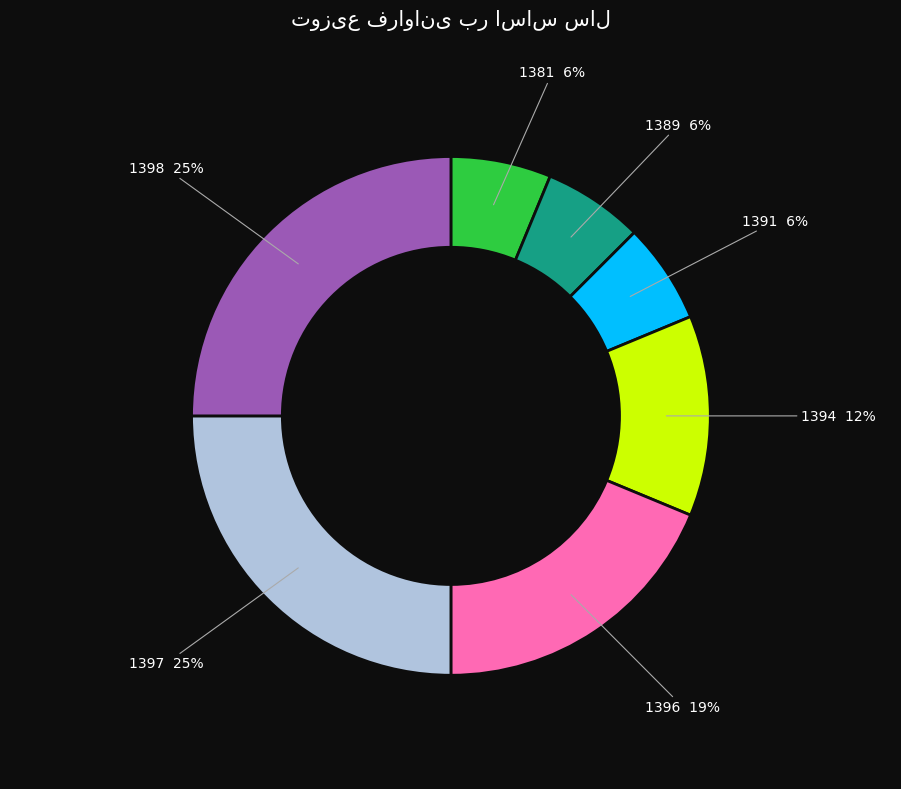

Does 1381 account for over 50% of the chart?

No